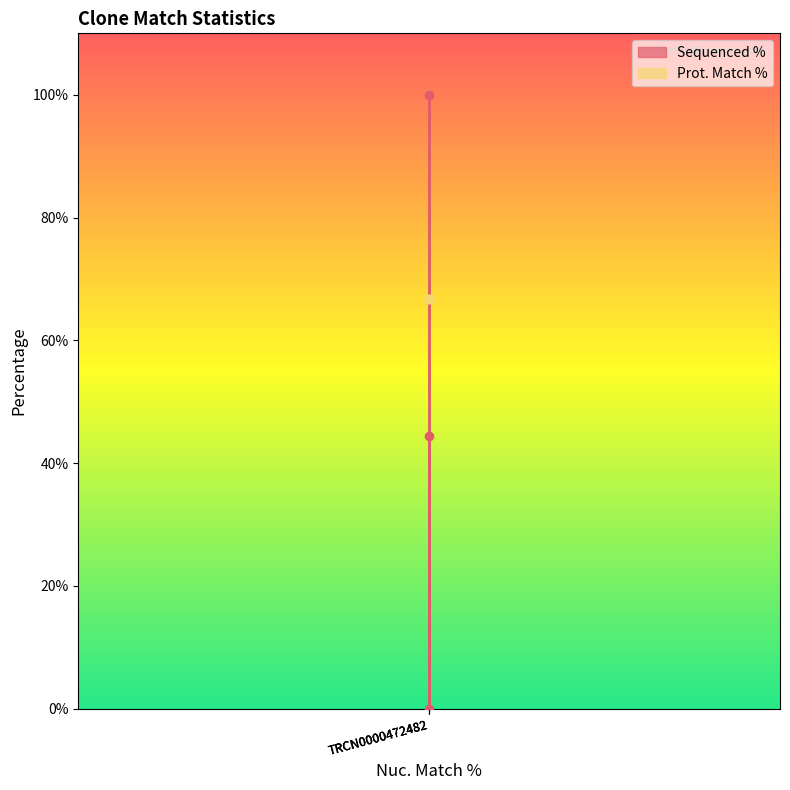

Is it true that the value at TRCN0000472482 is 44.4?

True